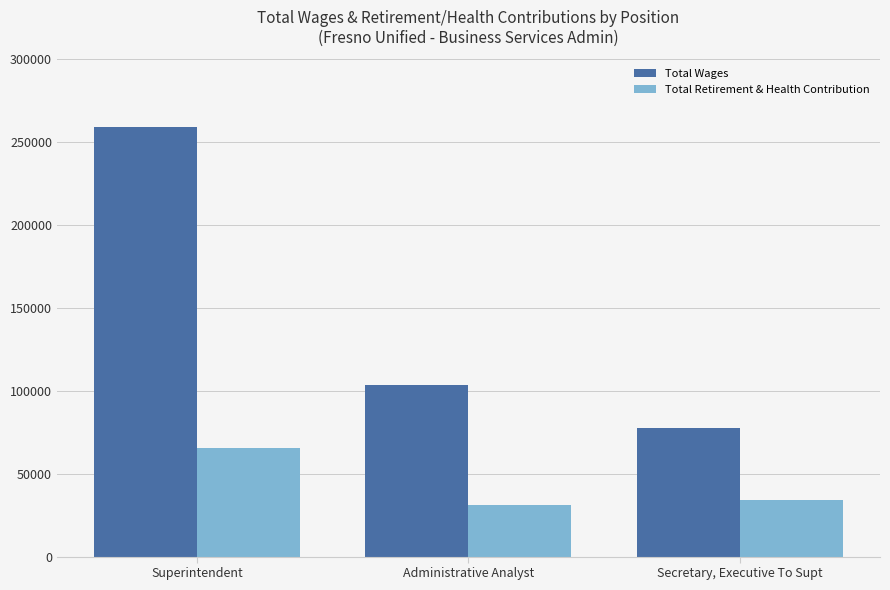

At which category does the chart reach its peak across all series?

Superintendent